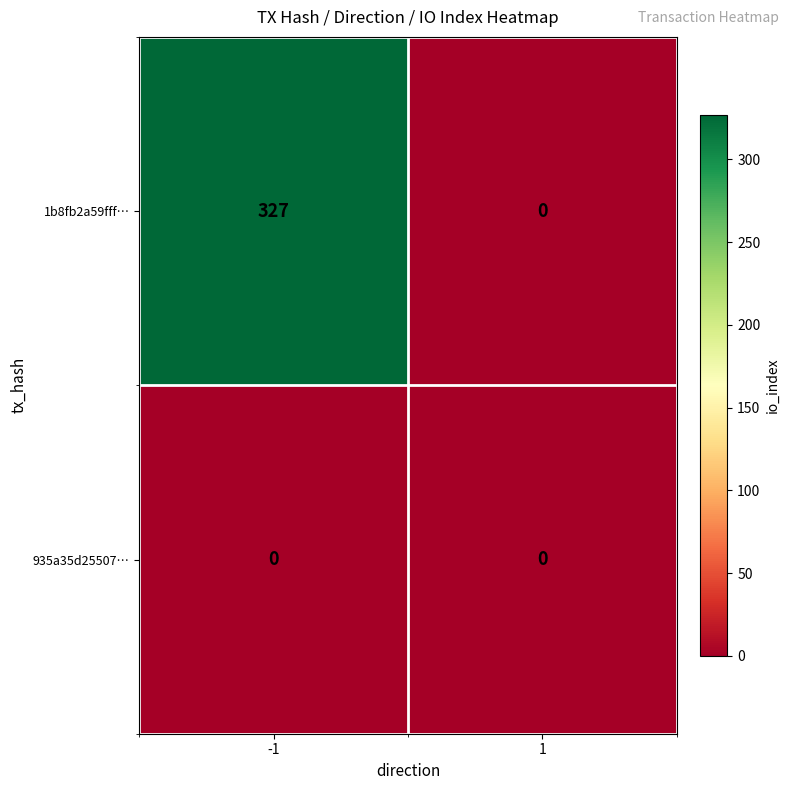

Reading left to right, what are all the values shown in this chart?

1b8fb2a59fff…: -1=327	1=0
935a35d25507…: -1=0	1=0